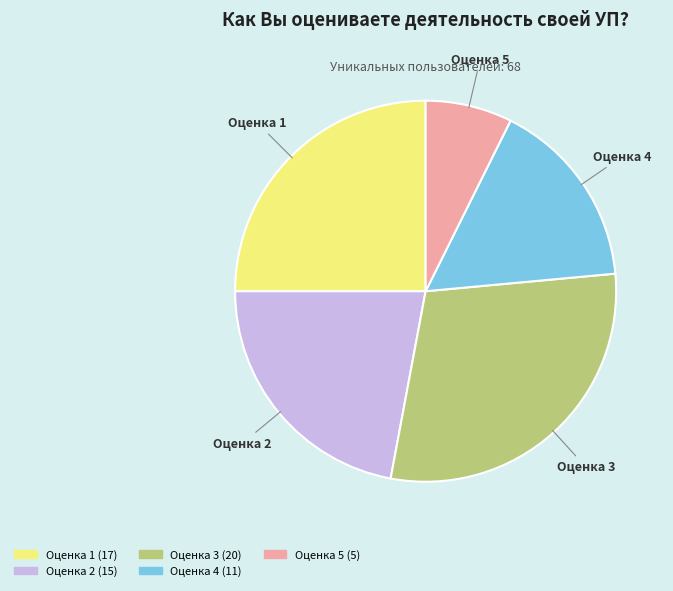

Does any single category account for the majority?

No